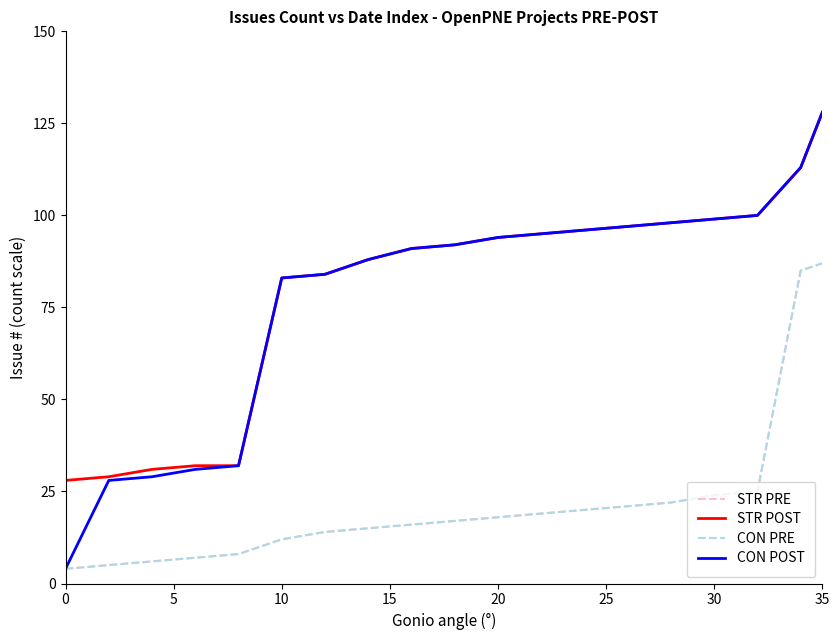

Rank the series by their maximum value, from highest to lowest.

STR POST, CON POST, STR PRE, CON PRE